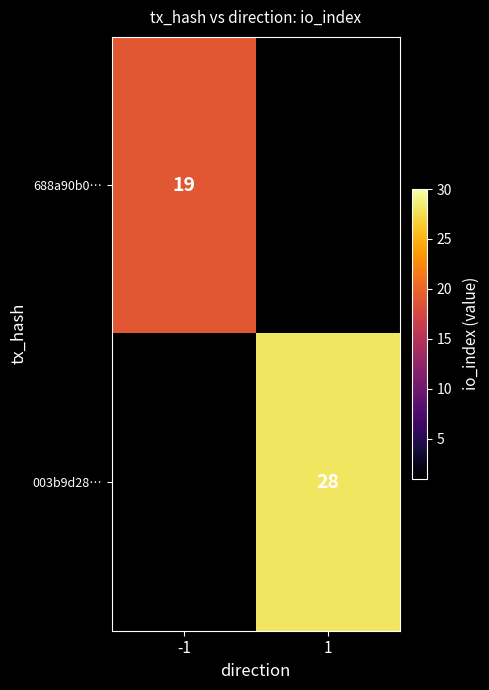

The value of 688a90b0… at -1 is 29. True or false?

False